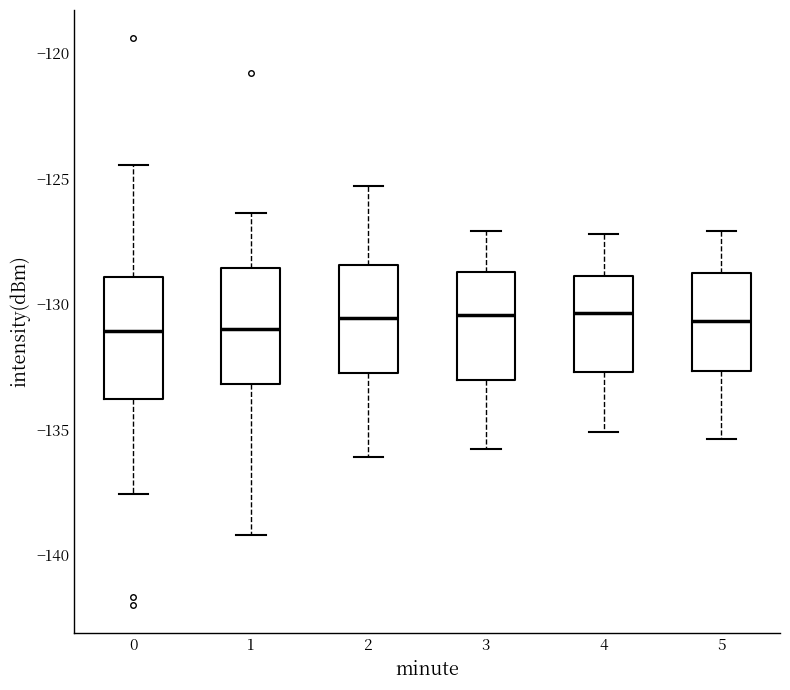

Where does the lower whisker of the box at x = 2 end on the y-axis? The values are not printed on the chart, so give them approximately, as read against the axis.

-136.0